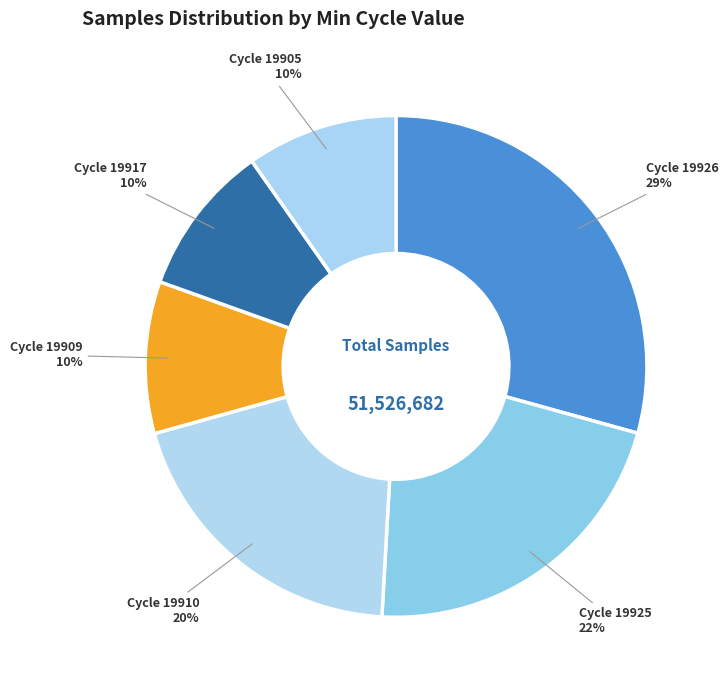

How many slices are in this pie chart?

6